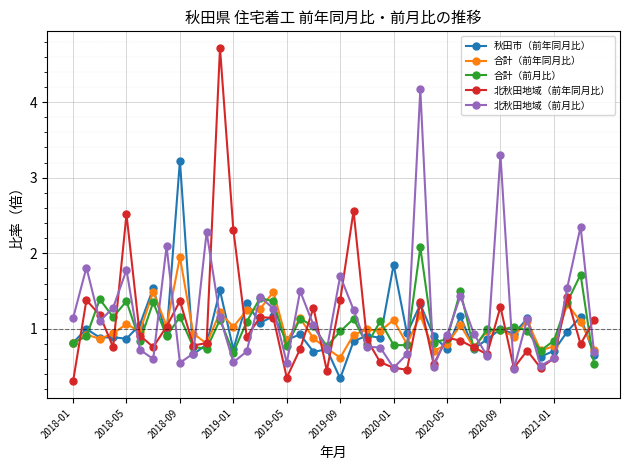

Which series has the widest spread of values?

北秋田地域（前年同月比）